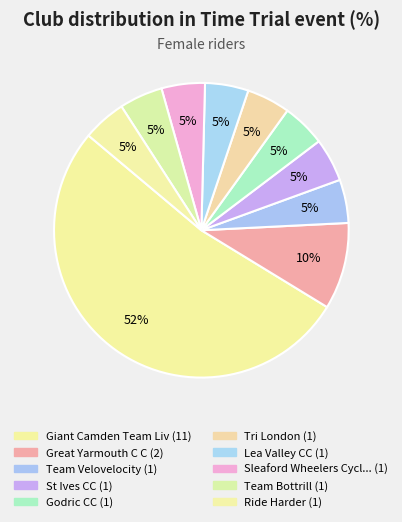

What is the smallest slice in the pie chart?

Team Velovelocity